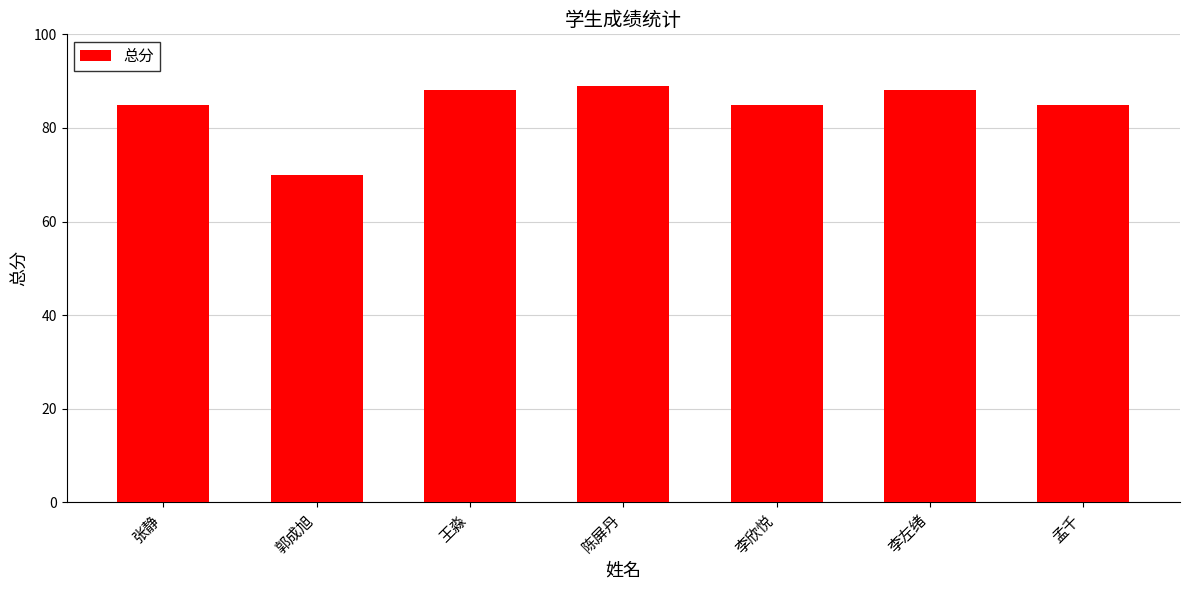

What is the label of the 3rd bar from the left?

王淼